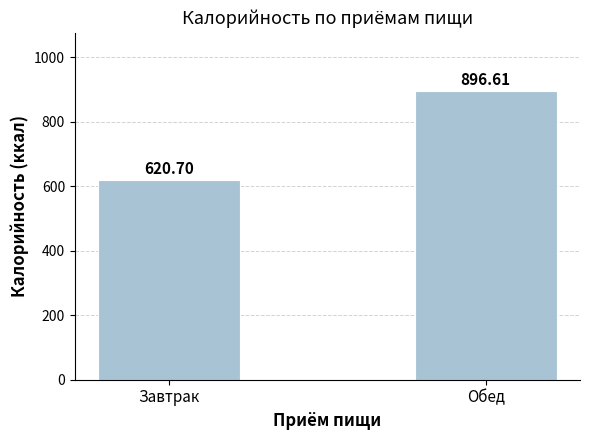

Reading left to right, list all the values displayed in this chart.

Завтрак=620.7	Обед=896.6